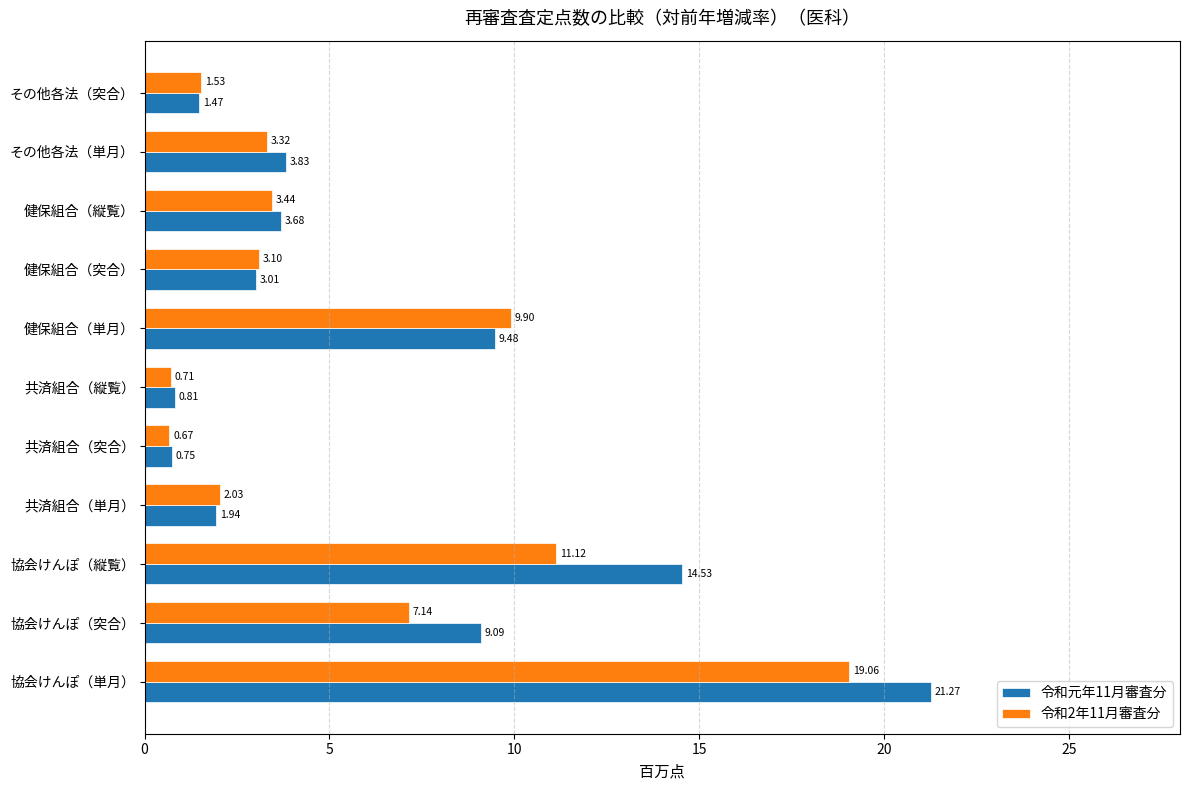

Rank the series by their maximum value, from highest to lowest.

令和元年11月審査分, 令和2年11月審査分